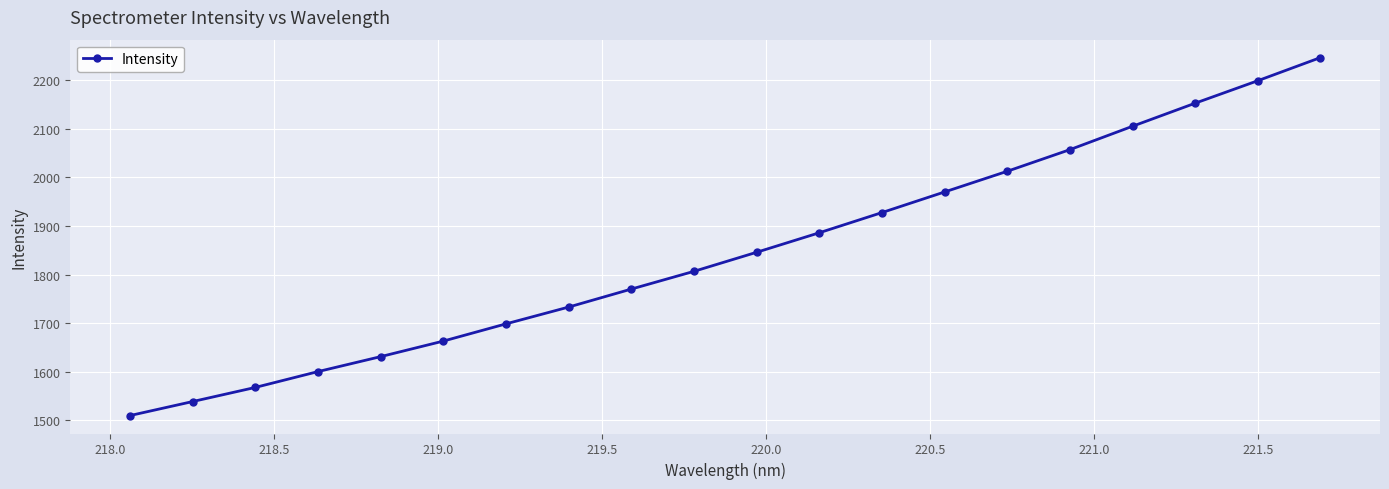

Does the chart have visible grid lines?

Yes